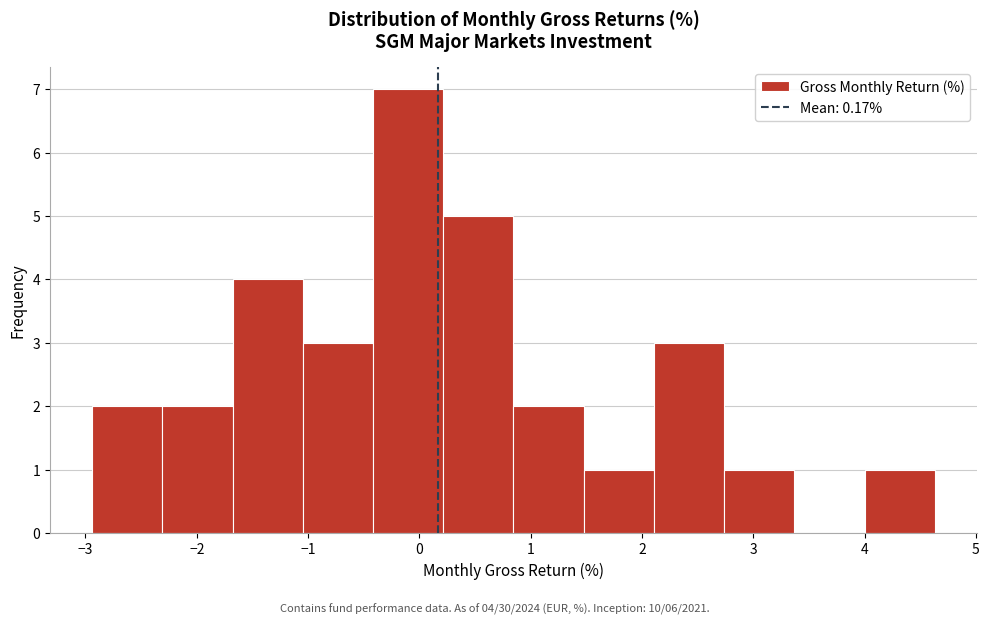

Which range on the x-axis has the tallest bar?

-0.4 to 0.2